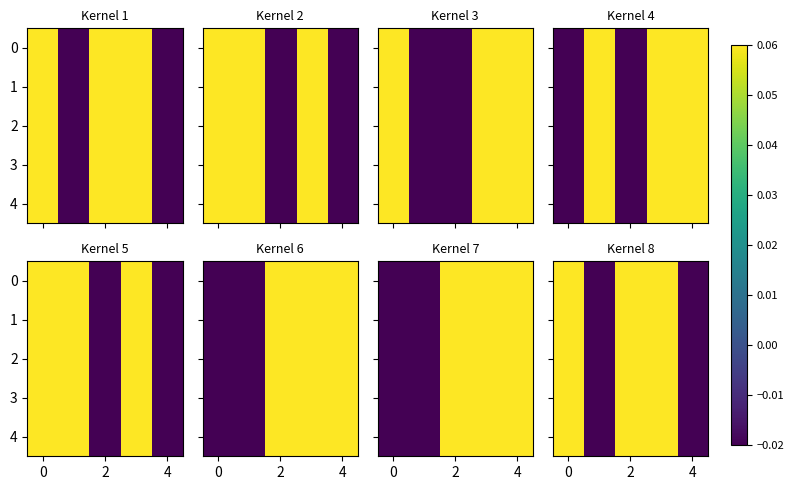

What is the approximate value of row_3 at 4?

0.1